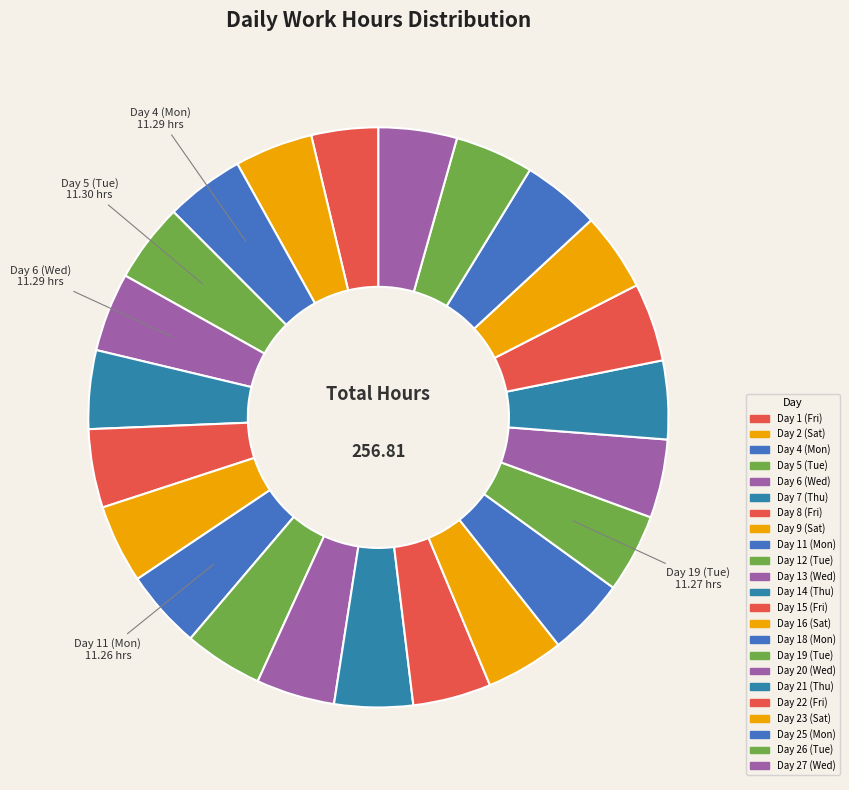

To the nearest percent, what is the difference between the largest and smallest slice percentages?

1%